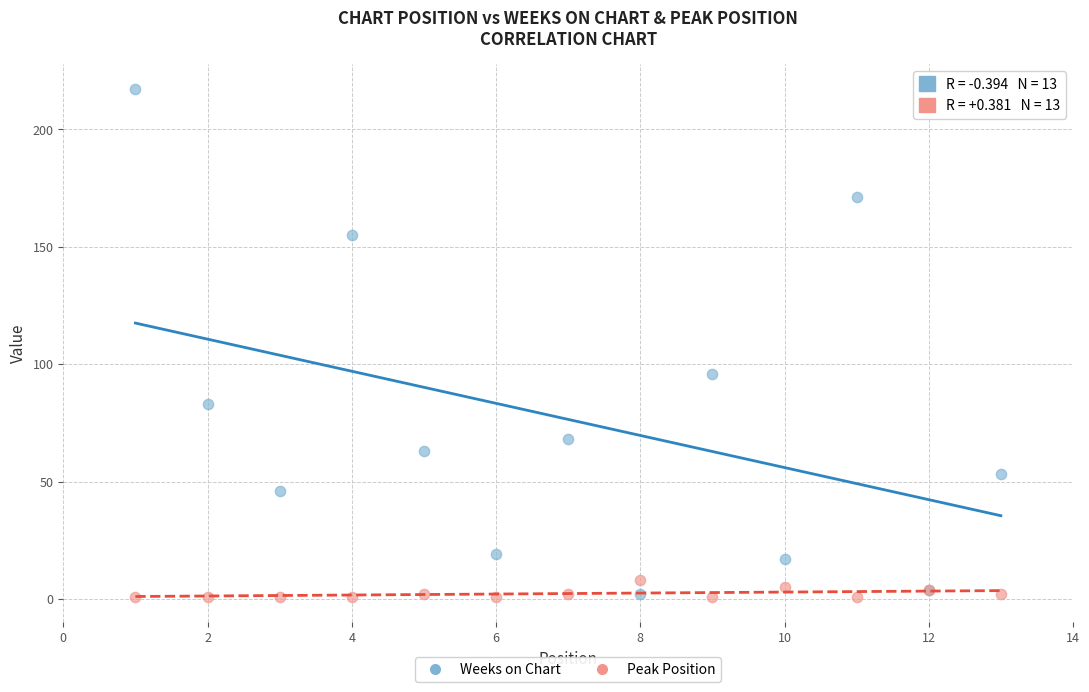

Across all series, what Y value is closest to 109?

96